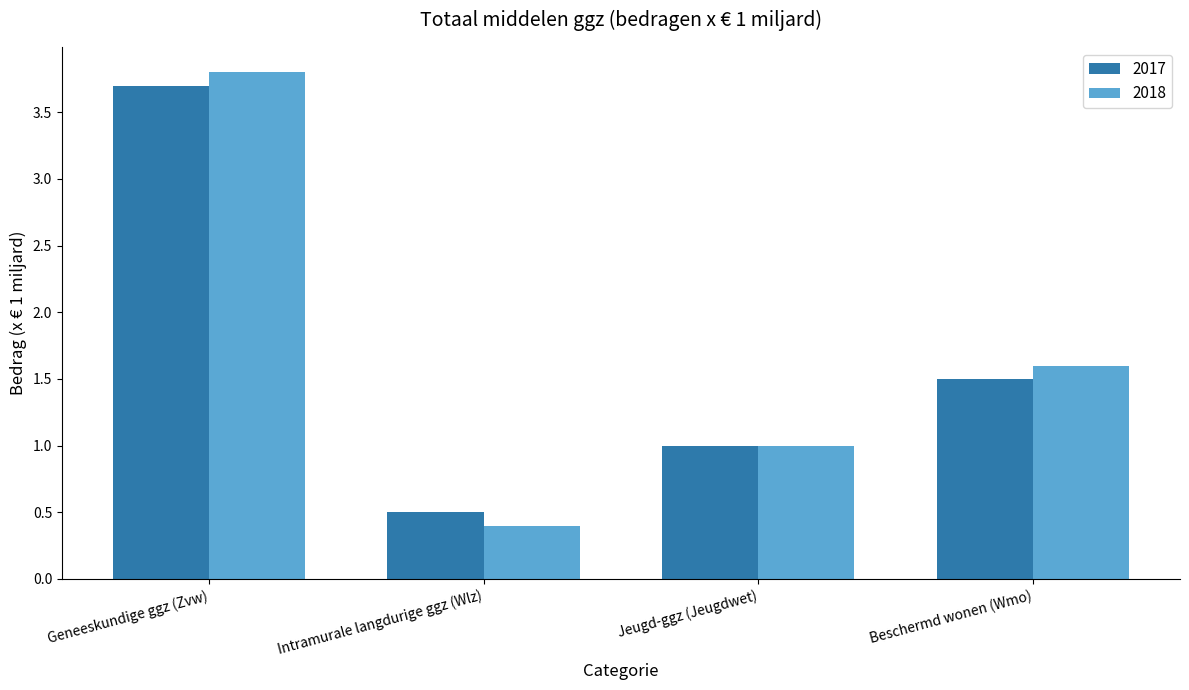

Reading left to right, what are all the values shown in this chart?

2017: Geneeskundige ggz (Zvw)=3.7	Intramurale langdurige ggz (Wlz)=0.5	Jeugd-ggz (Jeugdwet)=1.0	Beschermd wonen (Wmo)=1.5
2018: Geneeskundige ggz (Zvw)=3.8	Intramurale langdurige ggz (Wlz)=0.4	Jeugd-ggz (Jeugdwet)=1.0	Beschermd wonen (Wmo)=1.6